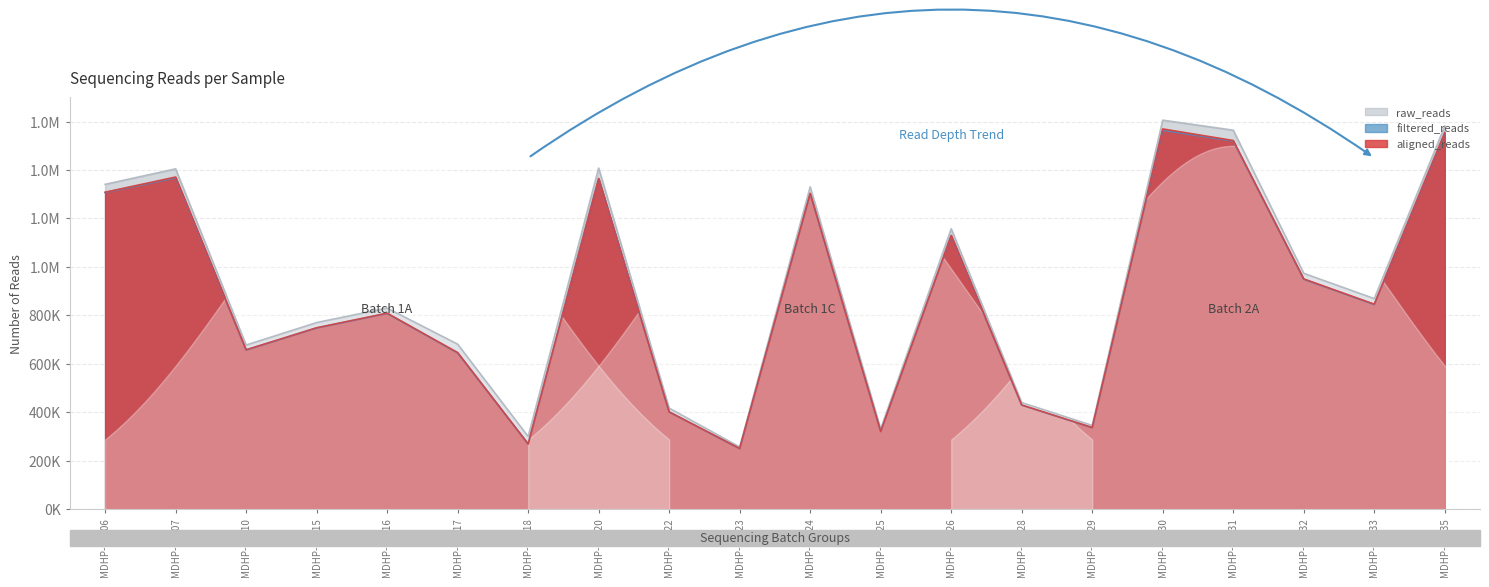

What are all the series names shown in the legend?

raw_reads, filtered_reads, aligned_reads